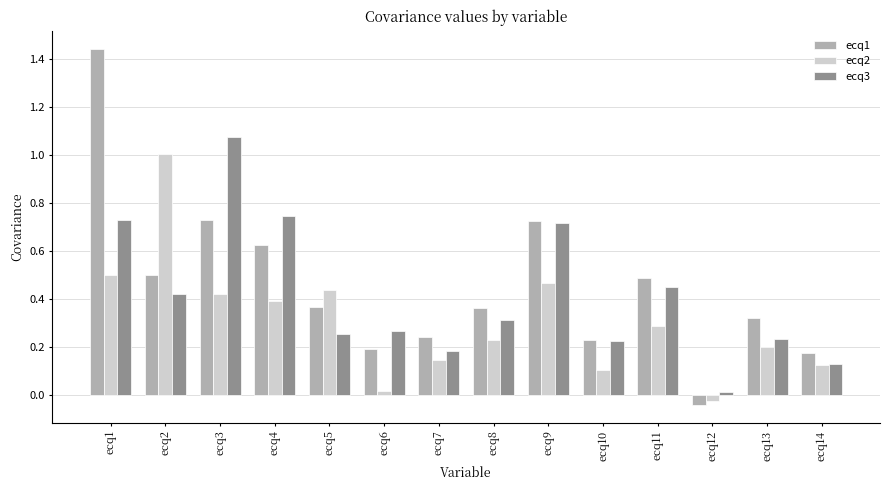

Which series has the largest range (max minus min)?

ecq1